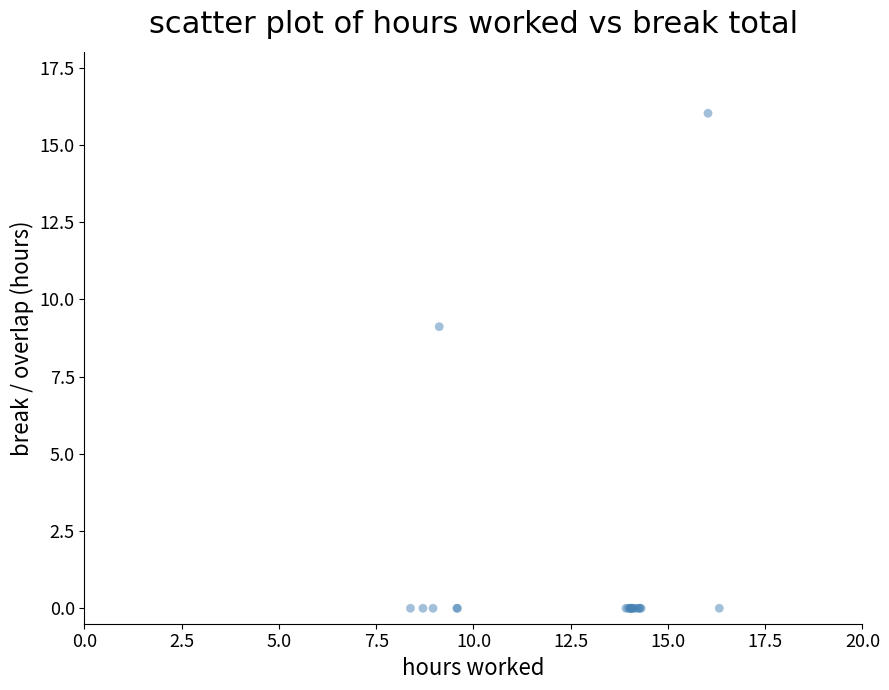

What Y value in the scatter plot is closest to 8?

9.1